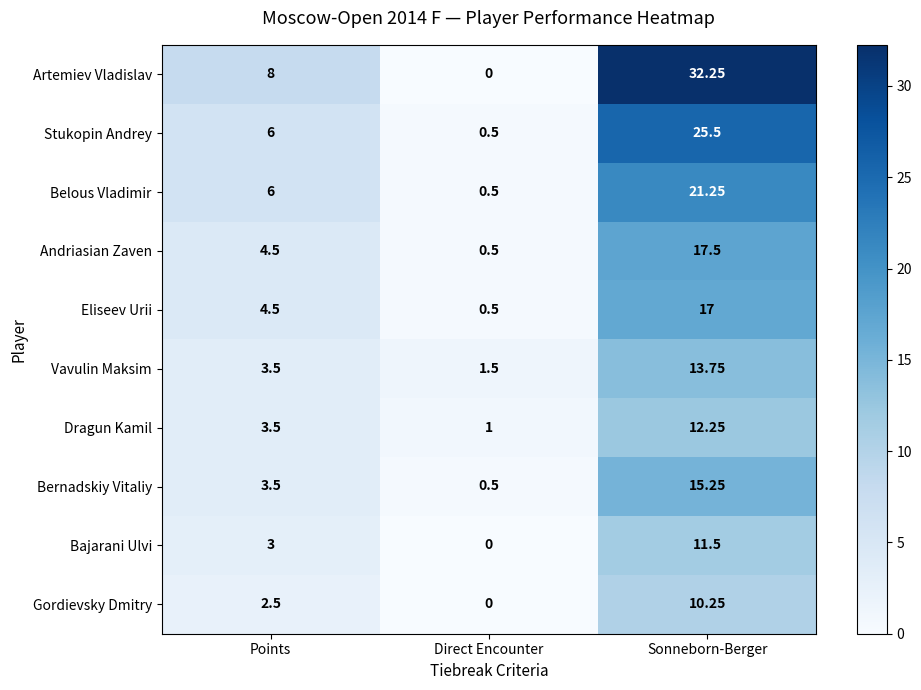

At which label does Dragun Kamil first exceed 3?

Points